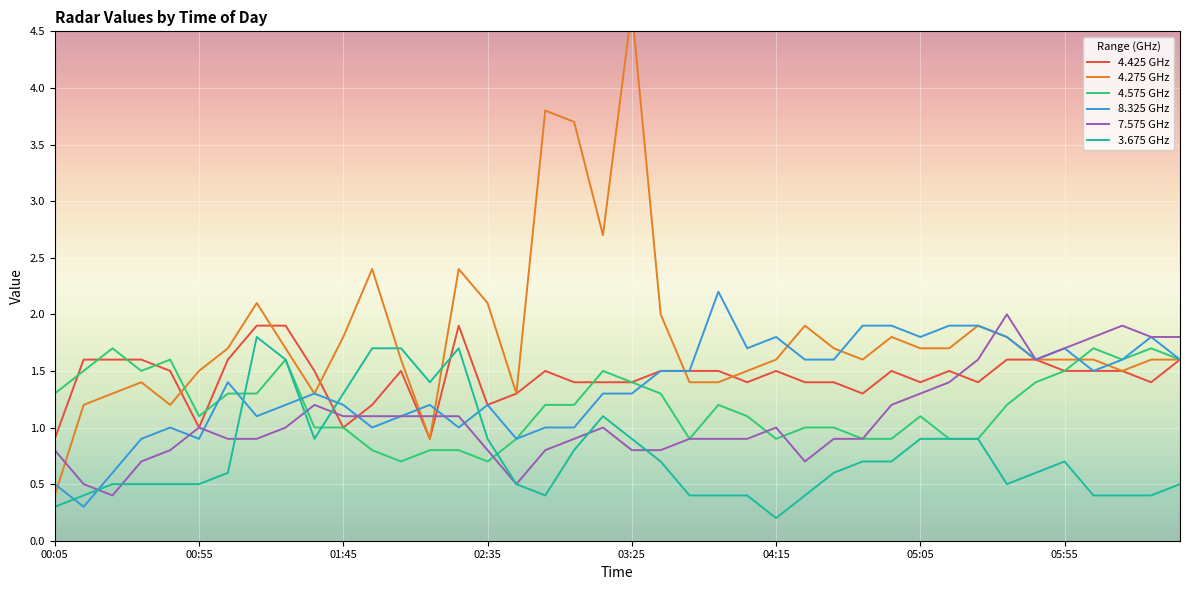

What is the value of the 7.575 point at the 15th from the left?

1.1